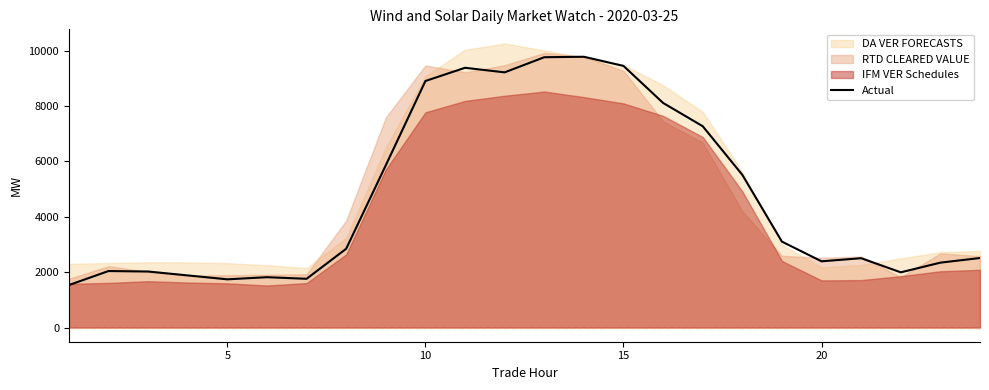

The value of Actual at 5 is 1740.7. True or false?

True